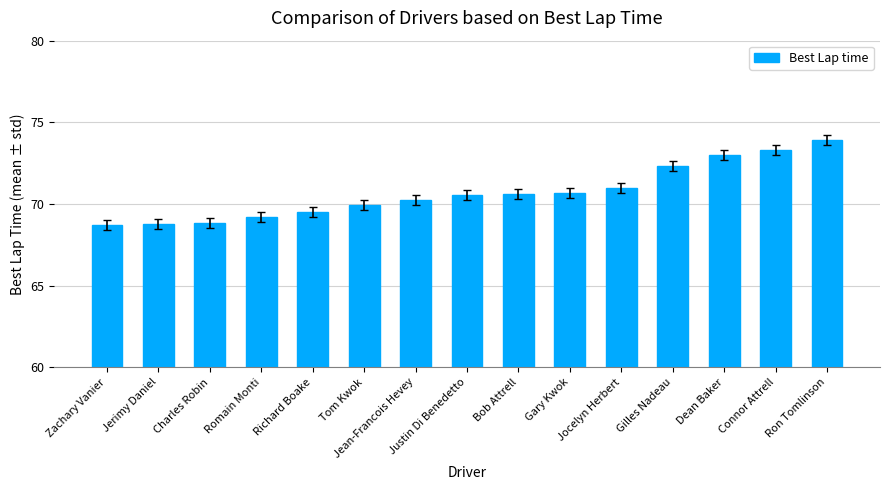

What is the minimum value shown in the chart?

68.7